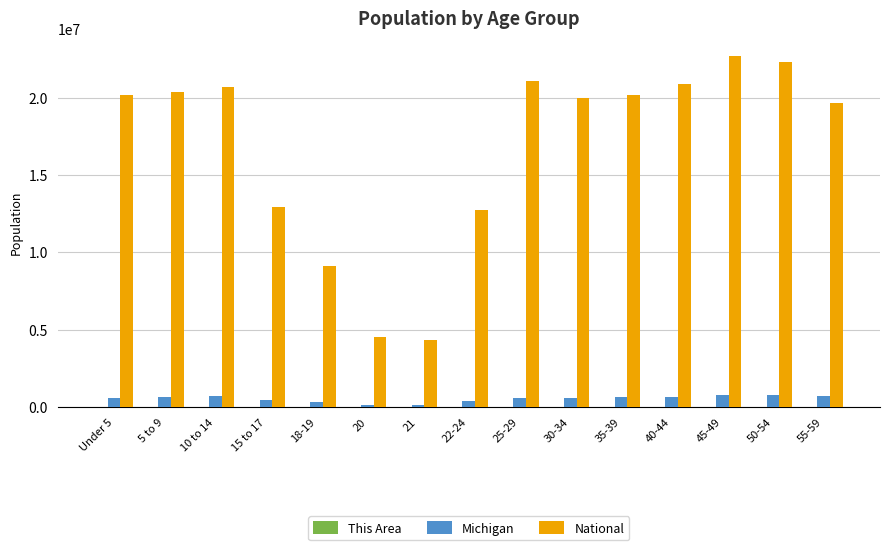

What is the greatest value displayed?

22708591